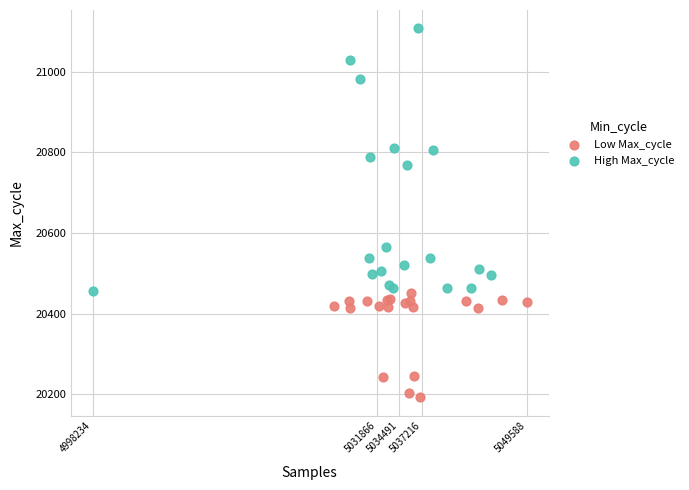

Which series contains the highest Y value?

High Max_cycle